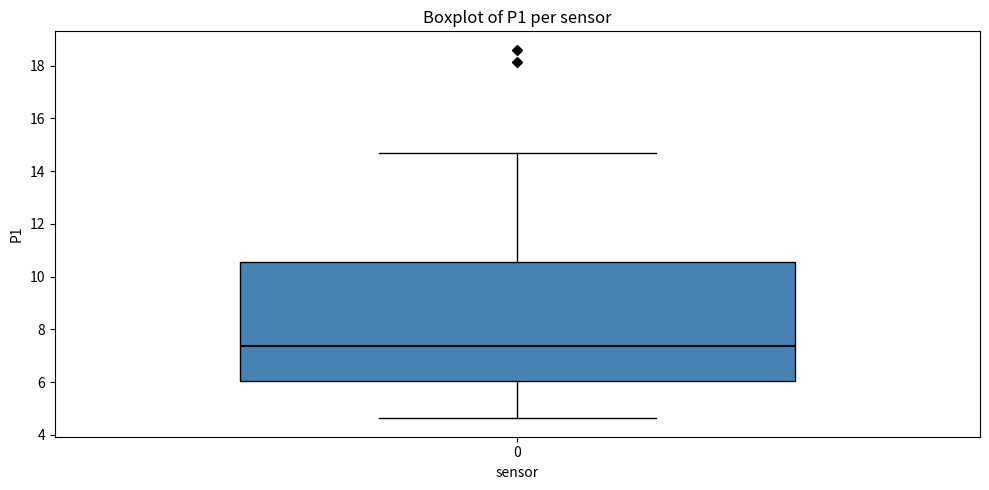

Read this box plot against the y-axis: the position of the median line, the range covered by the box, and the ends of both whiskers. The values are not printed on the chart, so give them approximately, as read against the axis.

median 7.4, box 6.0 to 10.6, whiskers 4.6 to 14.6